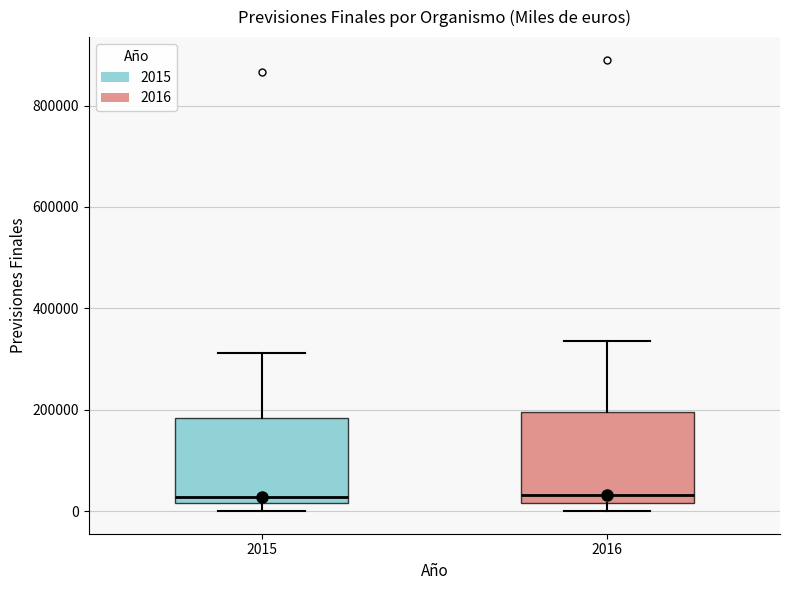

Reading left to right, read every box against the y-axis: the position of its median line, the range the box covers, and the ends of its whiskers. The values are not printed on the chart, so give them approximately, as read against the axis.

2015: median 20000 (just above the box's lower edge), box 20000 to 180000, whiskers 0 to 320000
2016: median 40000, box 20000 to 200000, whiskers 0 to 340000